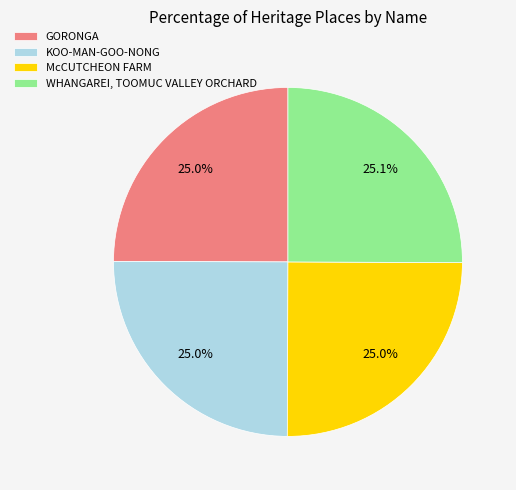

What is the ratio of the value at McCUTCHEON FARM to the value at WHANGAREI, TOOMUC VALLEY ORCHARD?

1.0